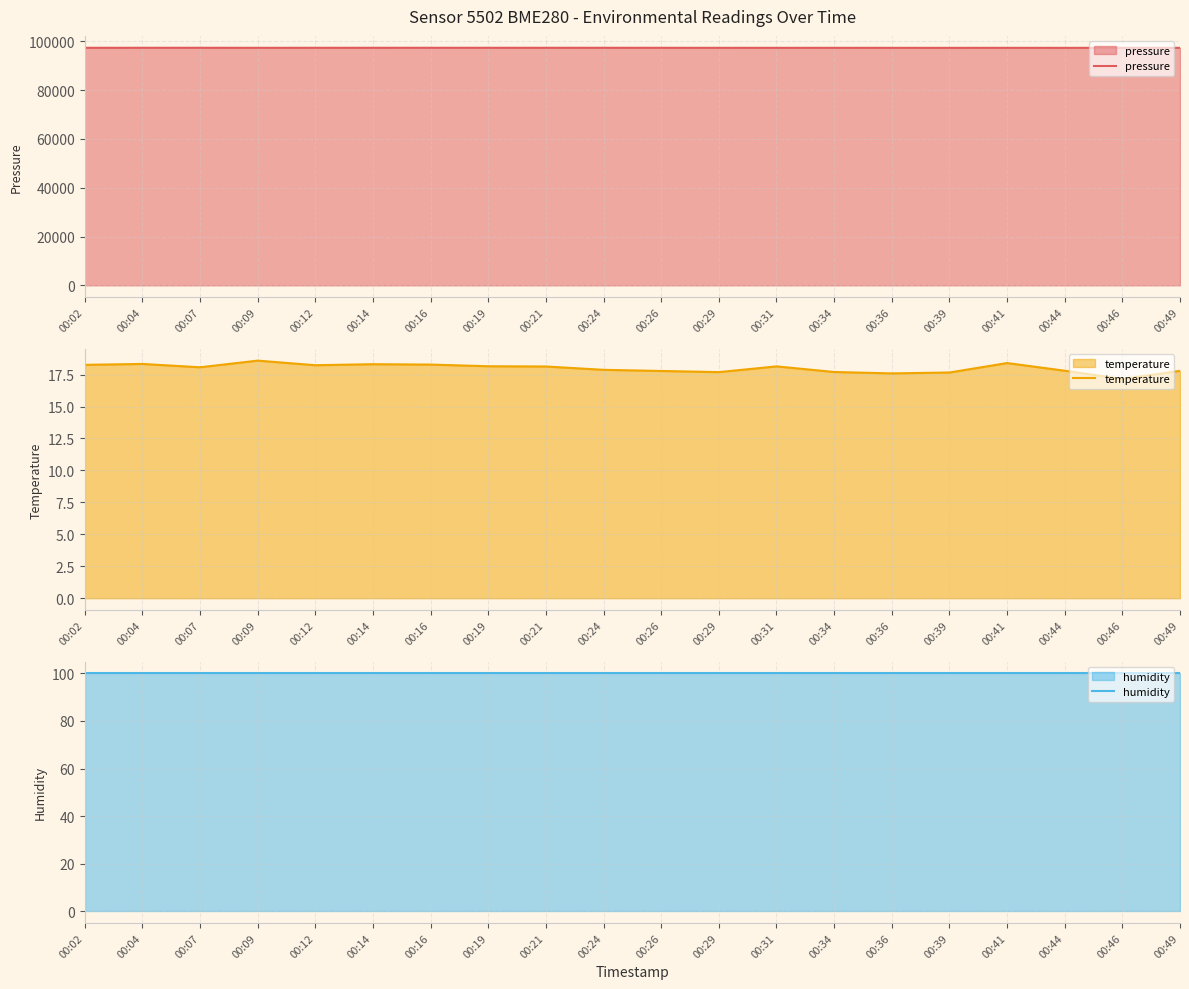

What is the difference between the pressure values at 00:14 and 00:36?

24.7